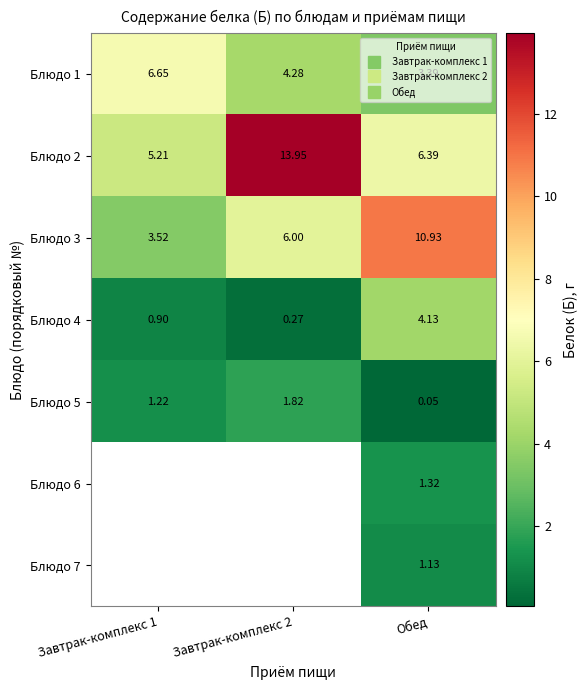

At which category does the chart reach its minimum across all series?

Обед